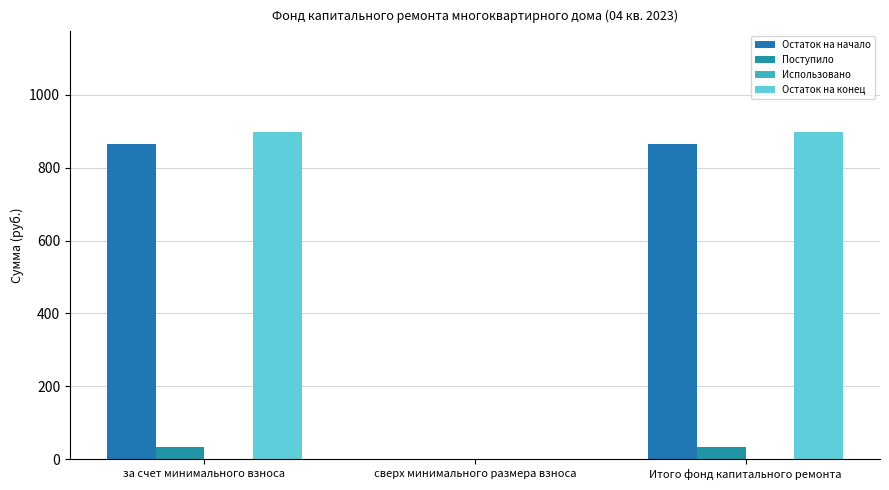

Which category has the highest value in the Остаток на конец series?

за счет минимального взноса